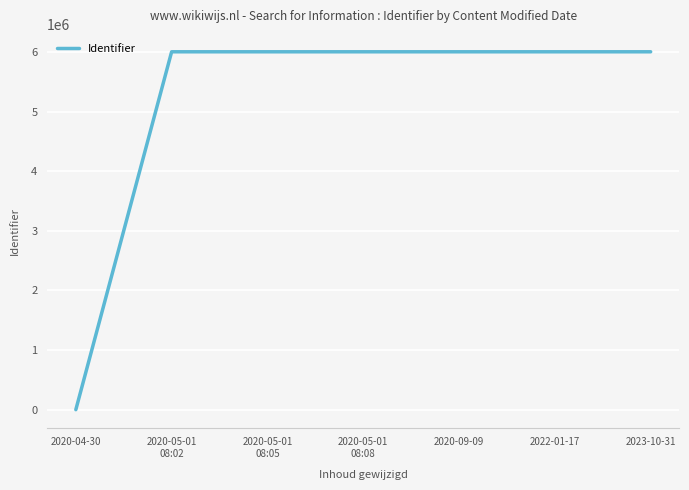

True or false: the data has more than 0 interior local peaks.

True